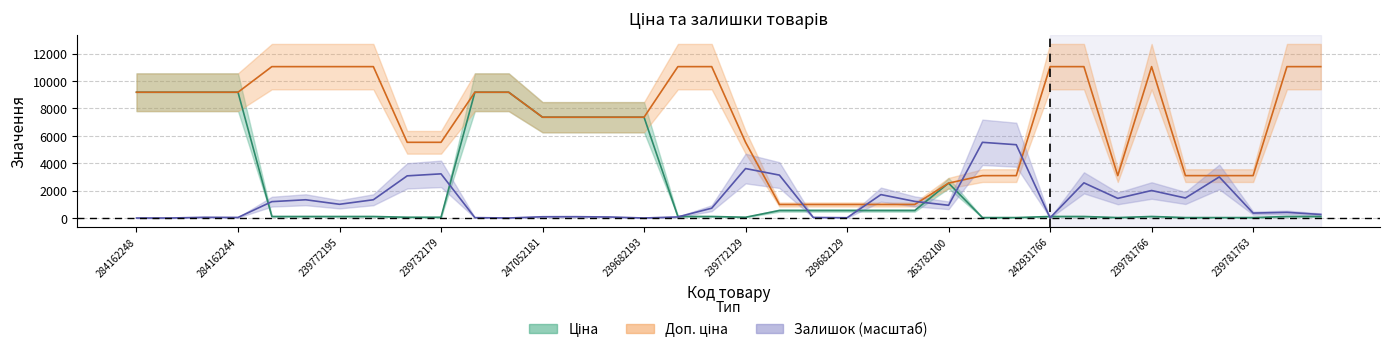

What is the greatest value displayed?

11055.0